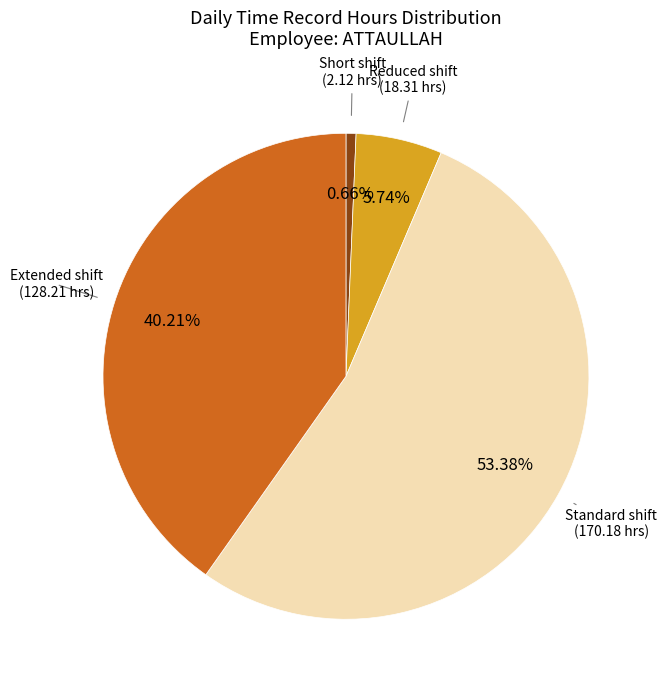

Is there any slice that represents more than half of the pie?

Yes